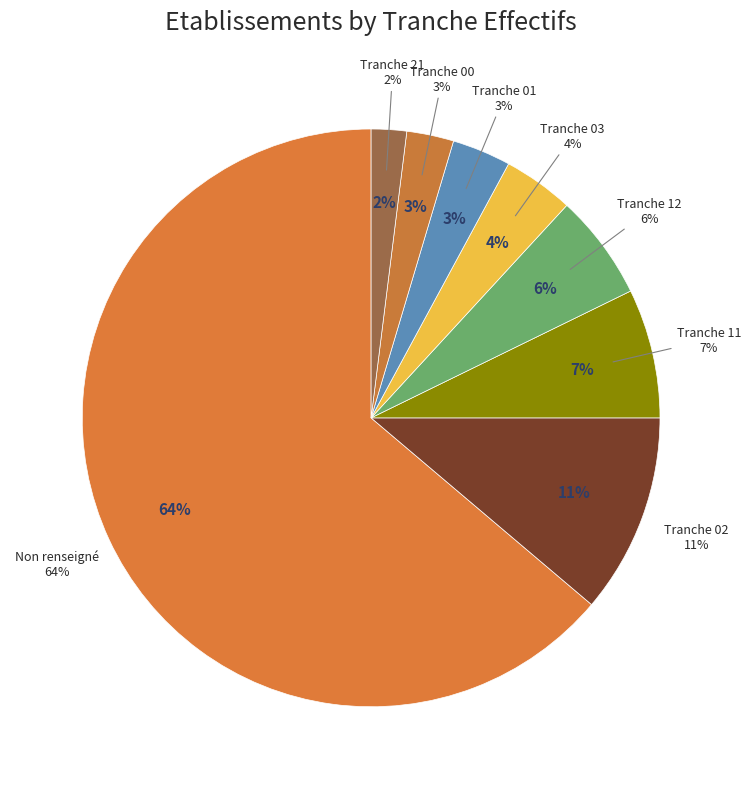

To the nearest percent, what portion does NN represent?

64%